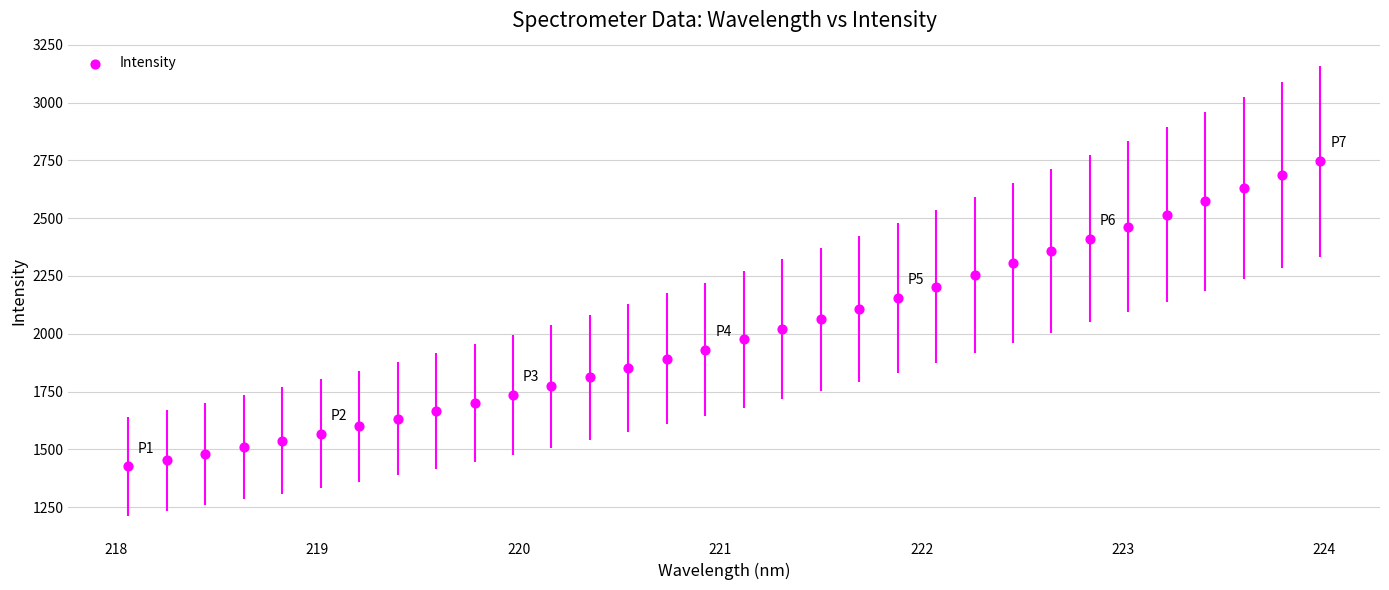

What is the range of Y values (max minus min)?

1320.6